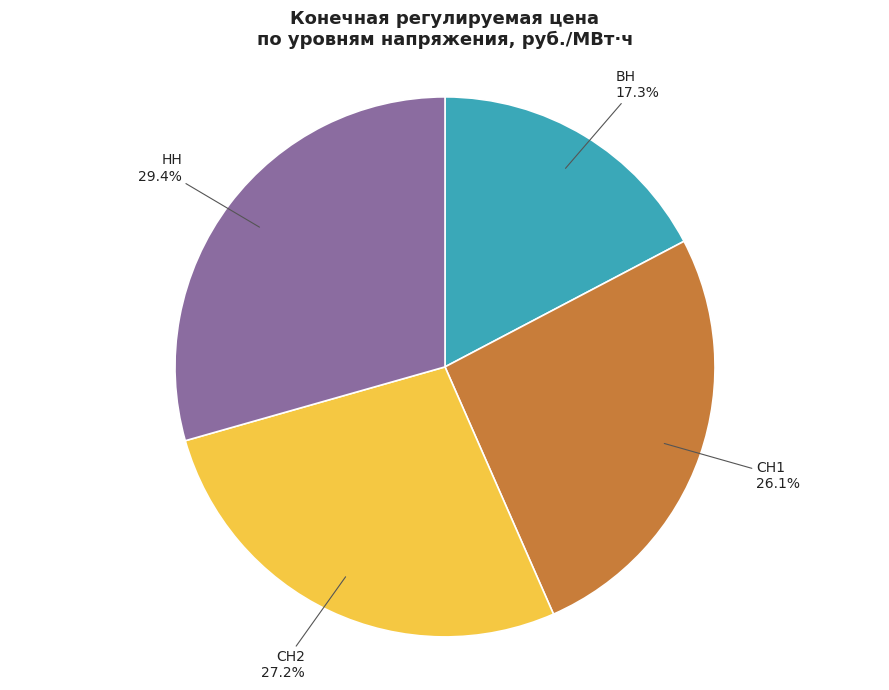

The ВН slice represents 25% of the pie. True or false?

False